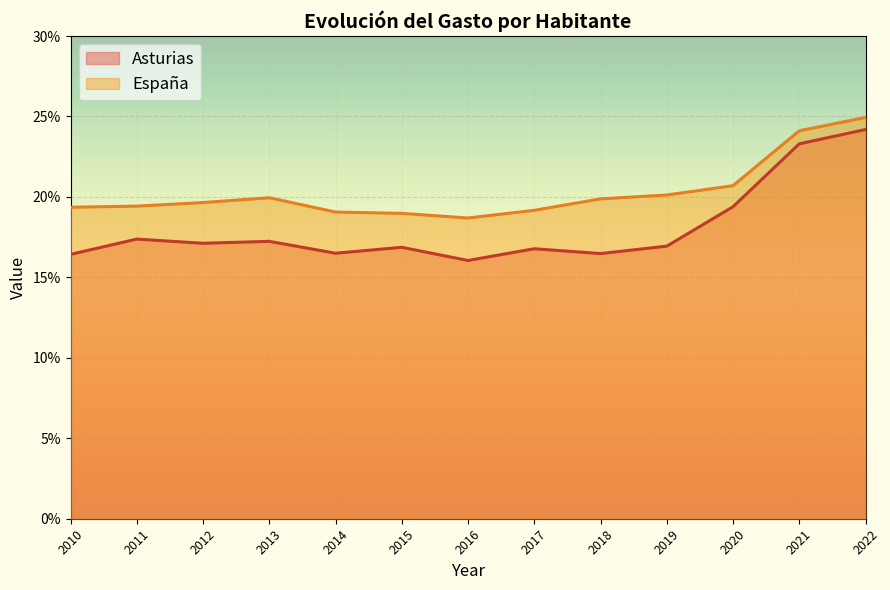

At 2021, list the series in order from smallest to largest.

Asturias, España